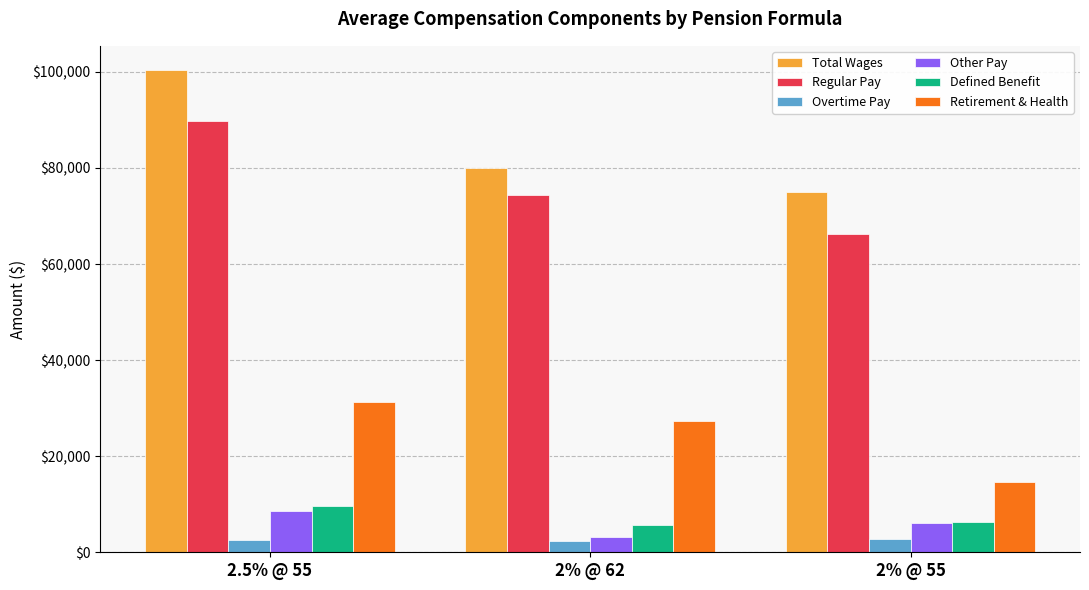

The value of Total Wages at 2% @ 62 is 137487.1. True or false?

False